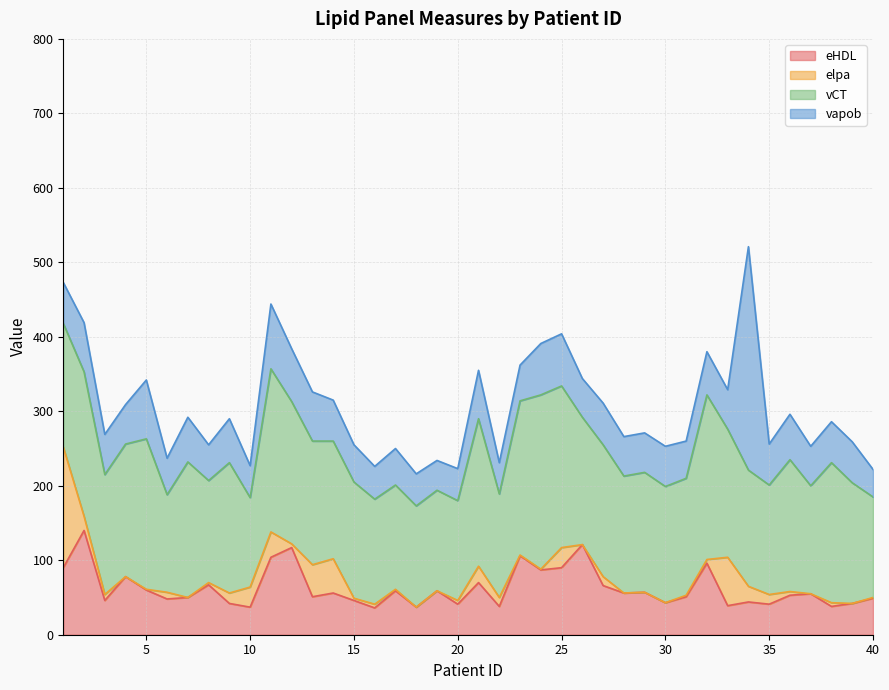

Where does the elpa series first go above 5?

1